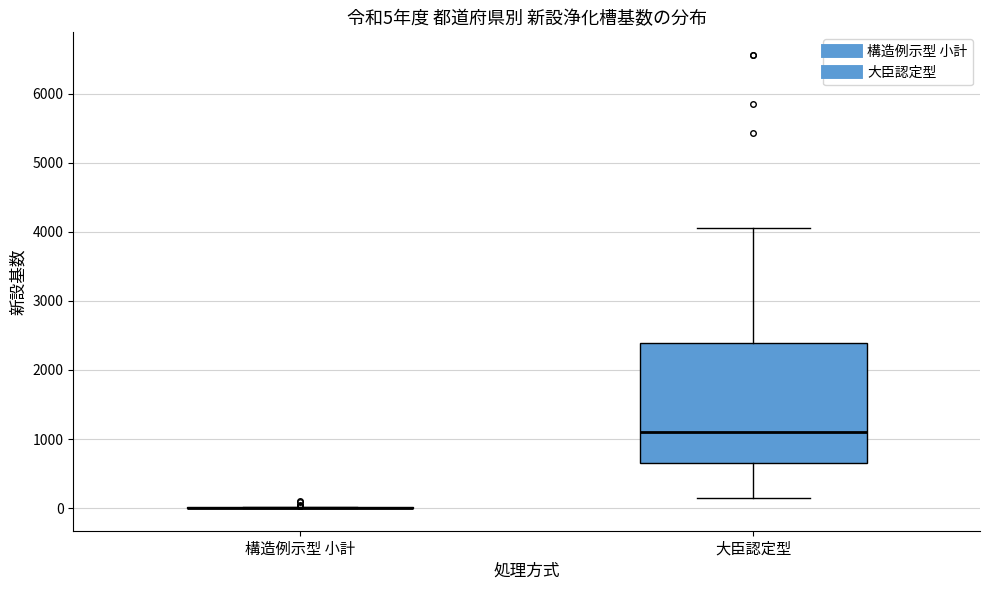

Comparing the boxes themselves (not the whiskers), which one is the tallest?

大臣認定型